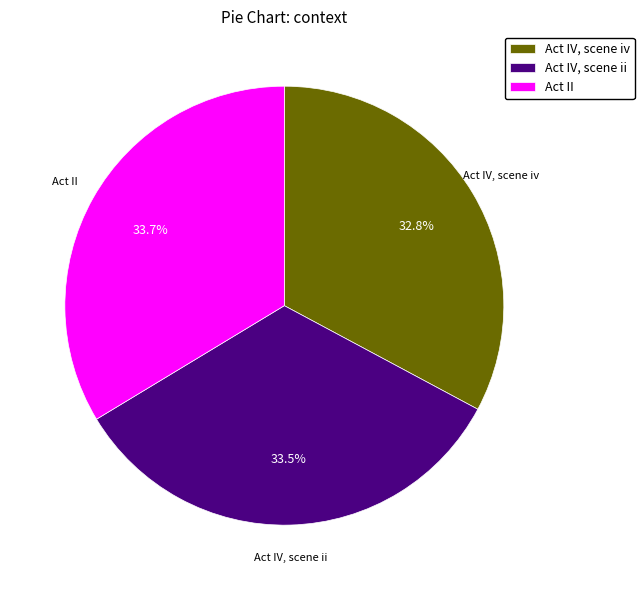

Which slice is the smallest?

Act IV, scene iv